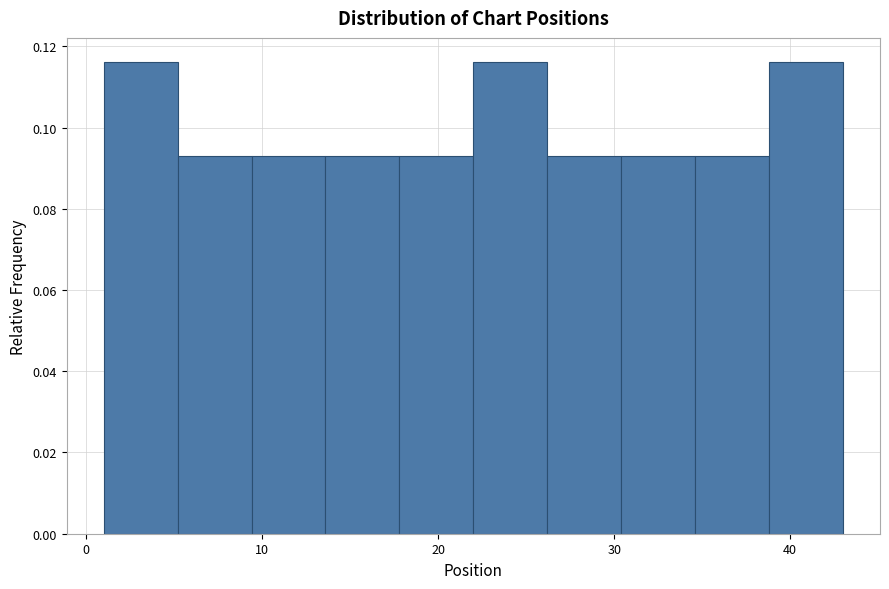

Reading left to right, transcribe this chart: for each bar, give the range it covers on the x-axis and its height. Neither the bar edges nor the heights are printed on the chart, so give them approximately, as read against the axes.

1.0 to 5.2: 0.116
5.2 to 9.4: 0.094
9.4 to 13.6: 0.094
13.6 to 17.8: 0.094
17.8 to 22.0: 0.094
22.0 to 26.2: 0.116
26.2 to 30.4: 0.094
30.4 to 34.6: 0.094
34.6 to 38.8: 0.094
38.8 to 43.0: 0.116